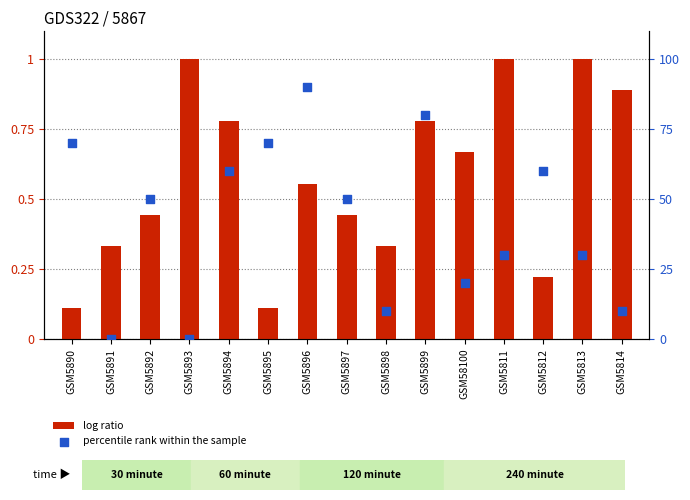

Which series has the largest Y range (max minus min)?

percentile rank within the sample